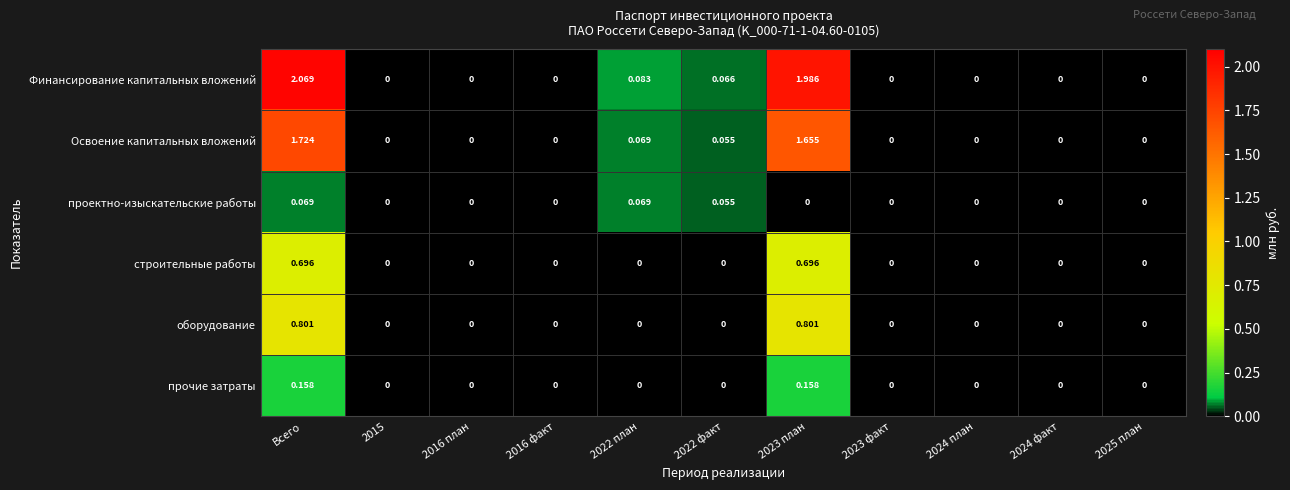

Which category has the highest value across all series?

Всего